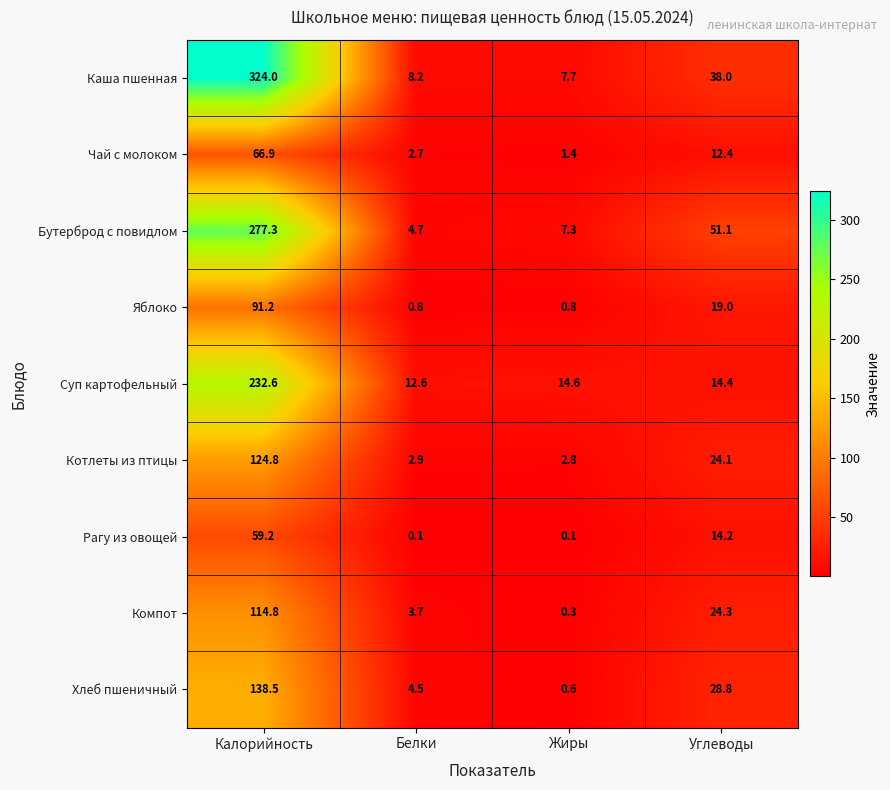

At which category is the sum across all series the highest?

Калорийность